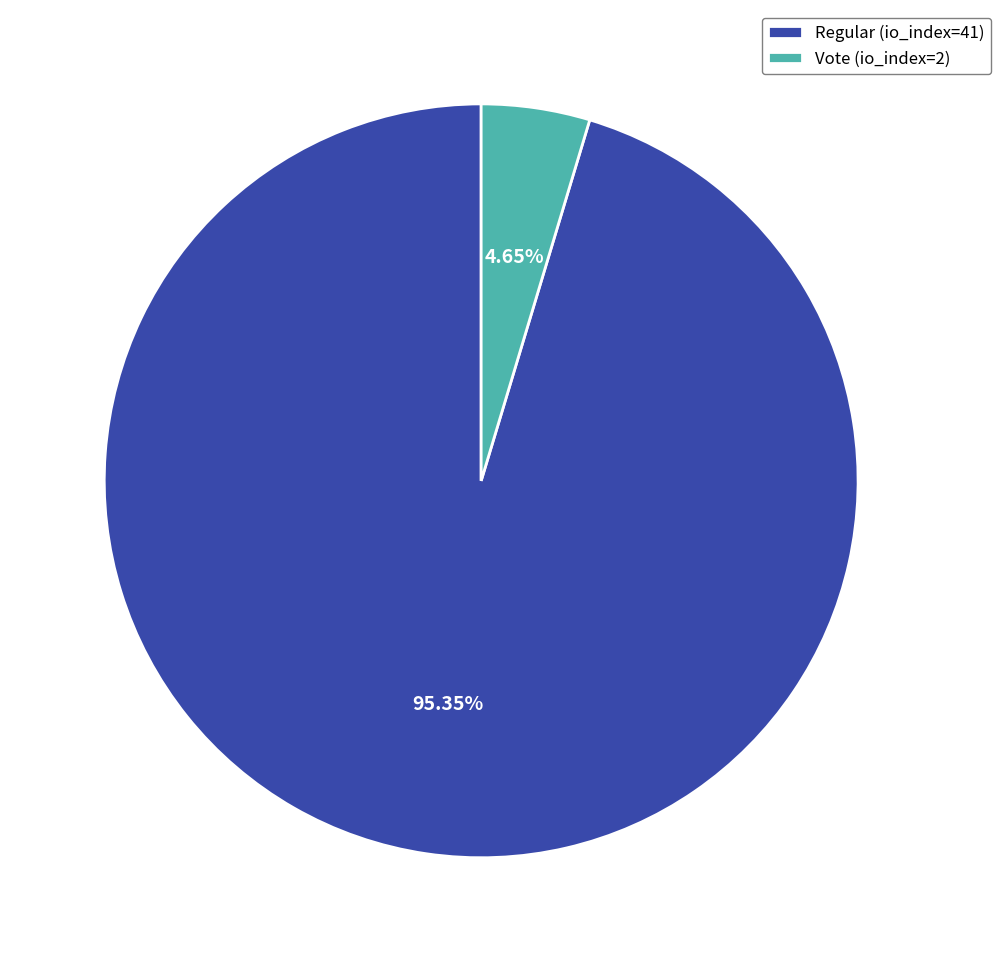

True or false: Vote (io_index=2) accounts for 5% of the total.

True